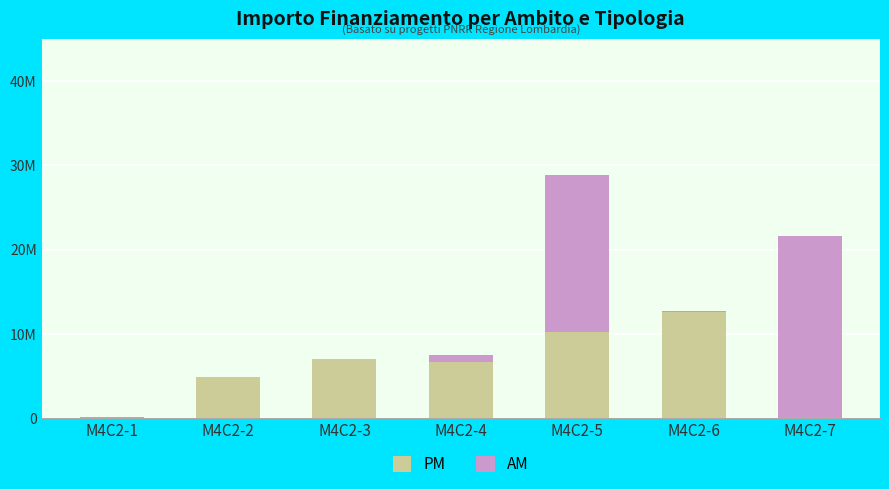

Where is PM nearest to the value 6?

M4C2-4